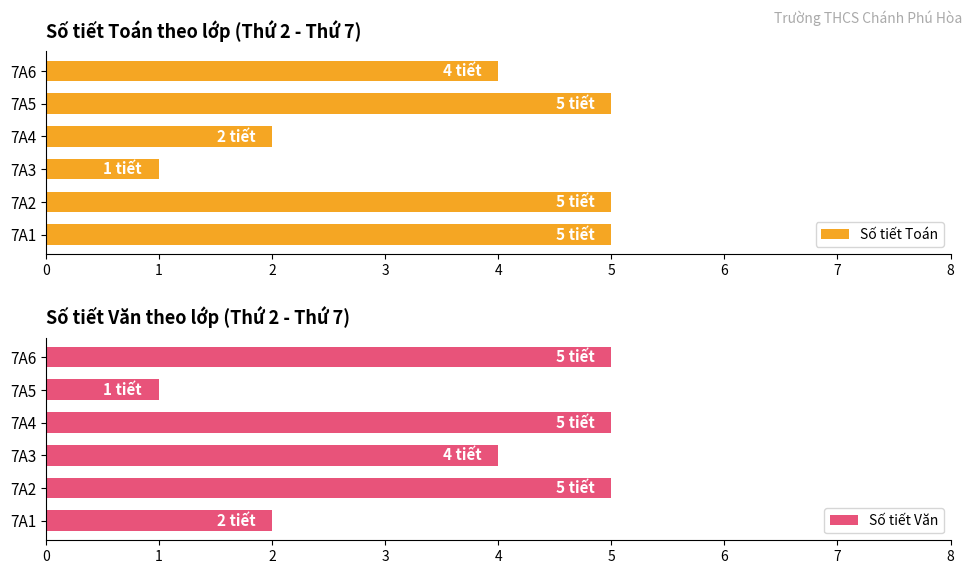

The Số tiết Toán series shows 3 at 7A1. True or false?

False